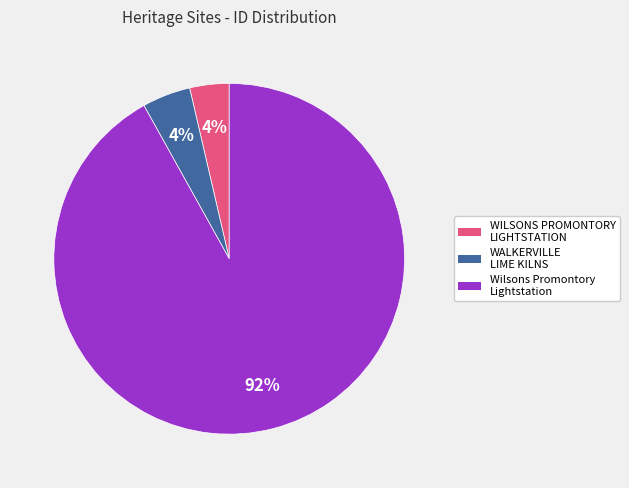

Is the sum of Wilsons Promontory Lightstation and WALKERVILLE LIME KILNS greater than half?

Yes